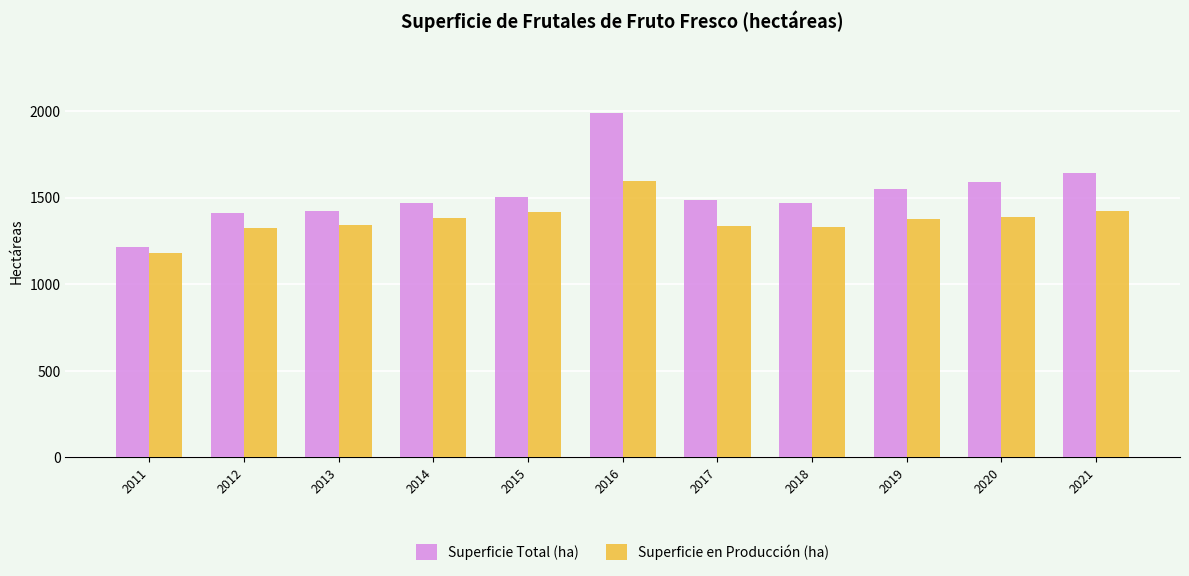

What are all the series names shown in the legend?

Superficie Total (ha), Superficie en Producción (ha)